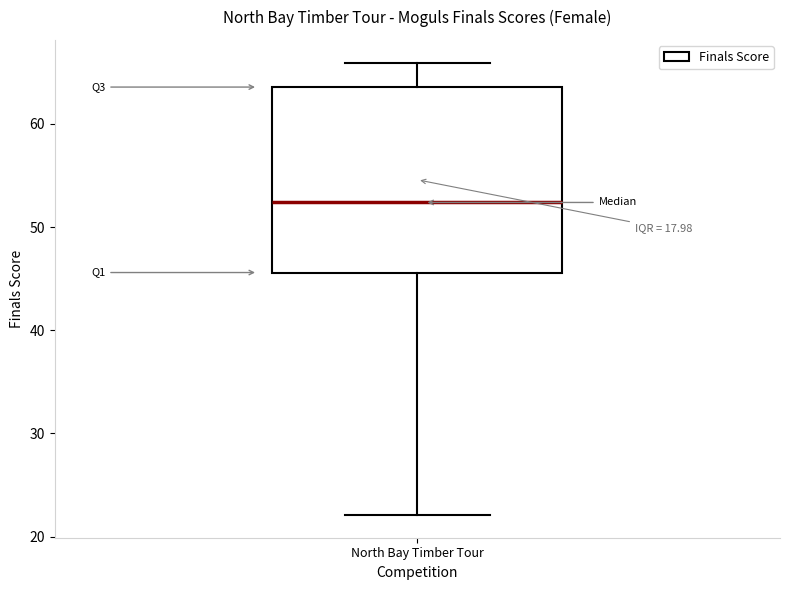

Where does the lower whisker of the box for North Bay Timber Tour end on the y-axis? The values are not printed on the chart, so give them approximately, as read against the axis.

22